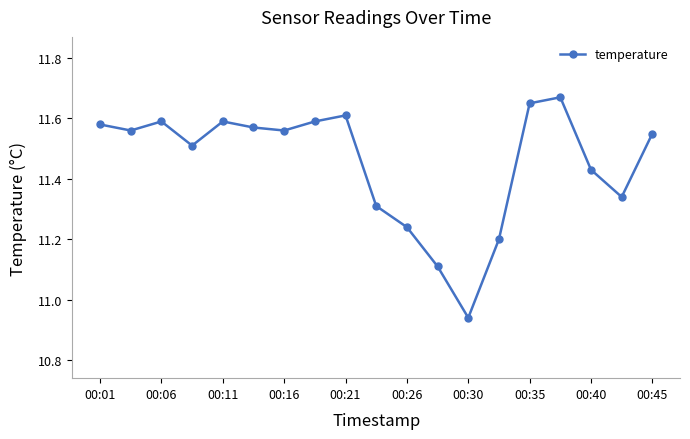

True or false: the data has more than 2 interior local peaks.

True